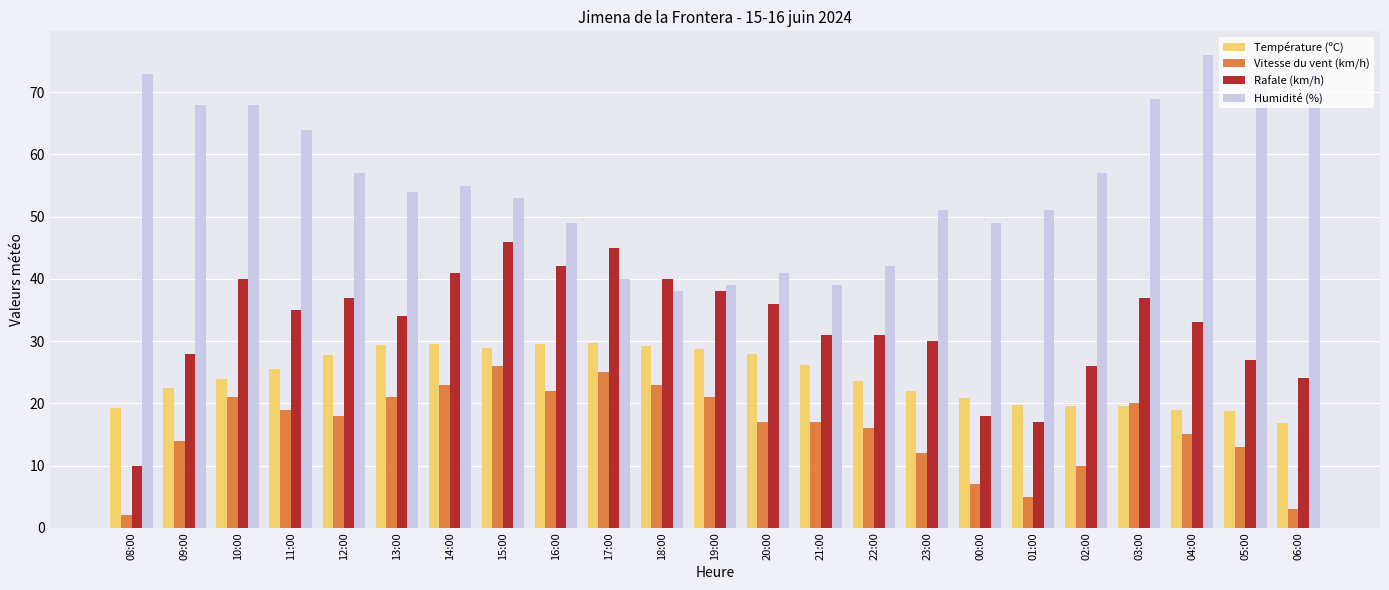

At which category does the chart reach its minimum across all series?

08:00